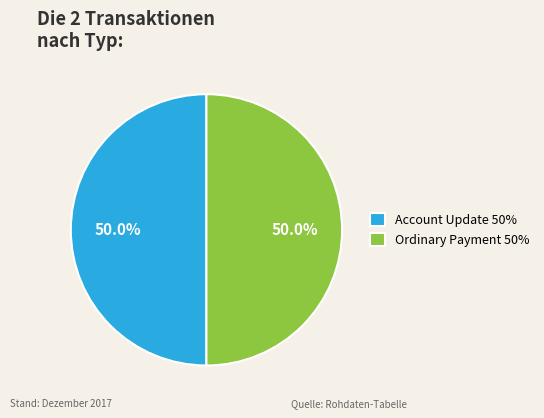

What is the ratio of the value at Account Update 50% to the value at Ordinary Payment 50%?

1.0